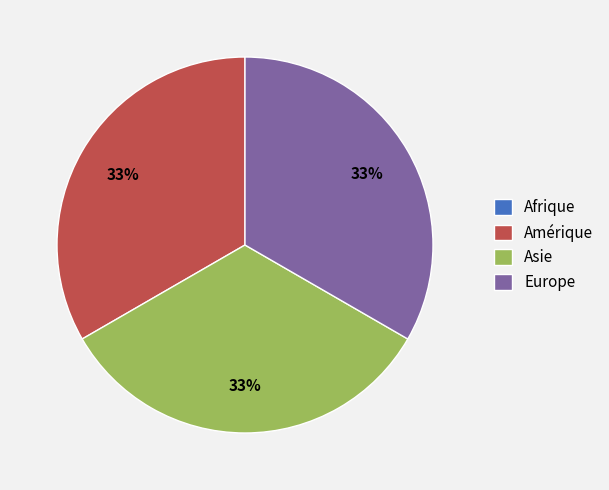

True or false: Amérique accounts for 33% of the total.

True